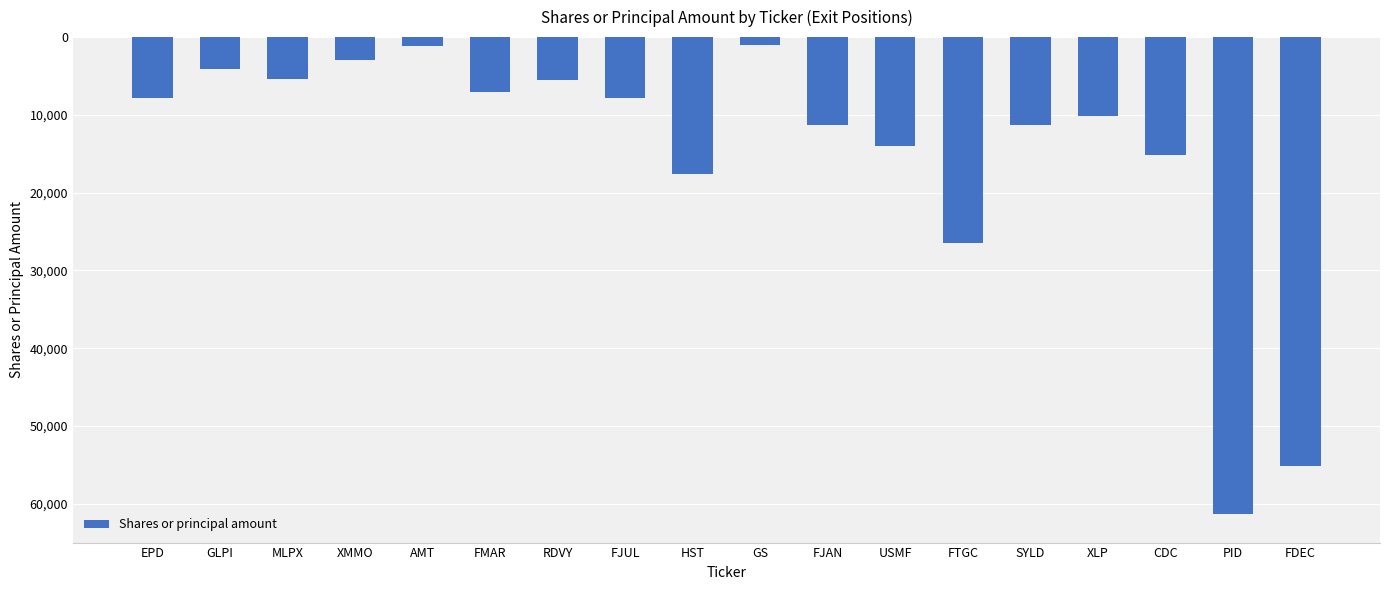

Does the chart contain any negative values?

Yes